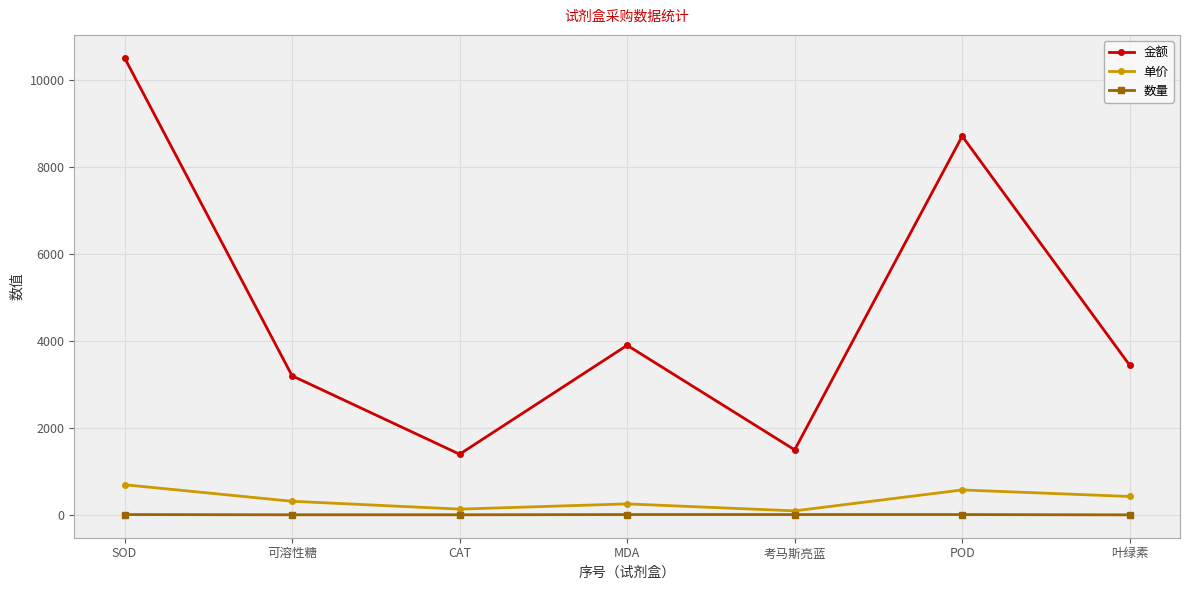

Which label corresponds to the largest value in the chart?

SOD